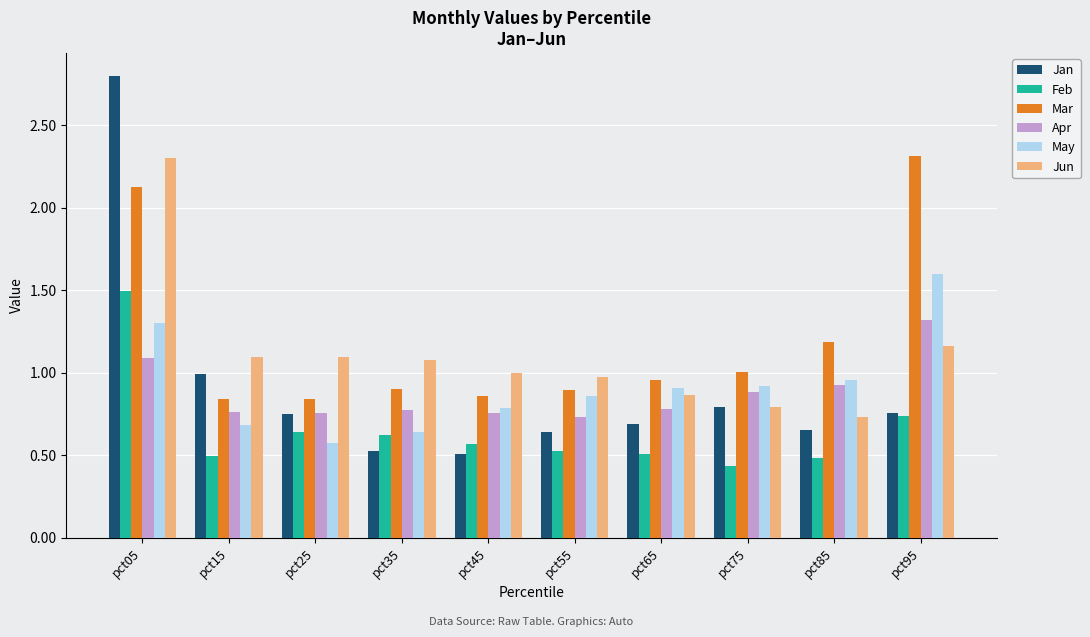

How many bars are there in each group?

6